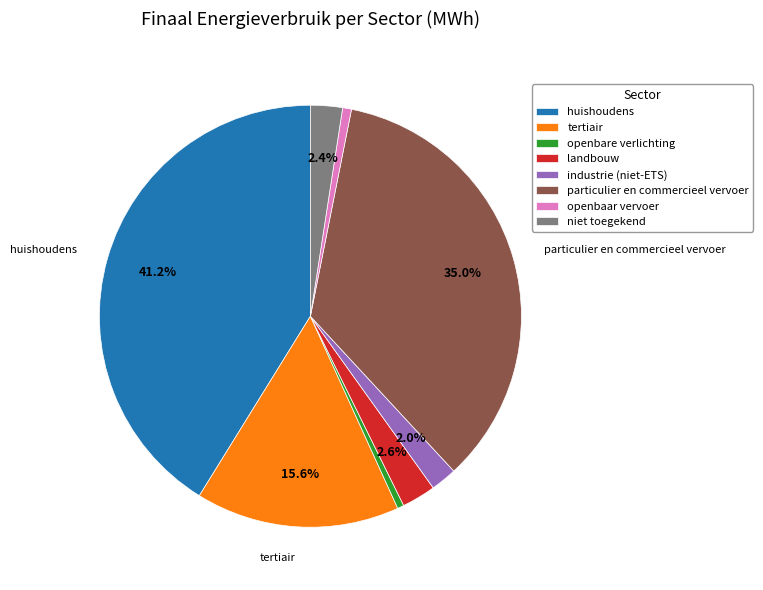

Which has a higher value, niet toegekend or huishoudens?

huishoudens